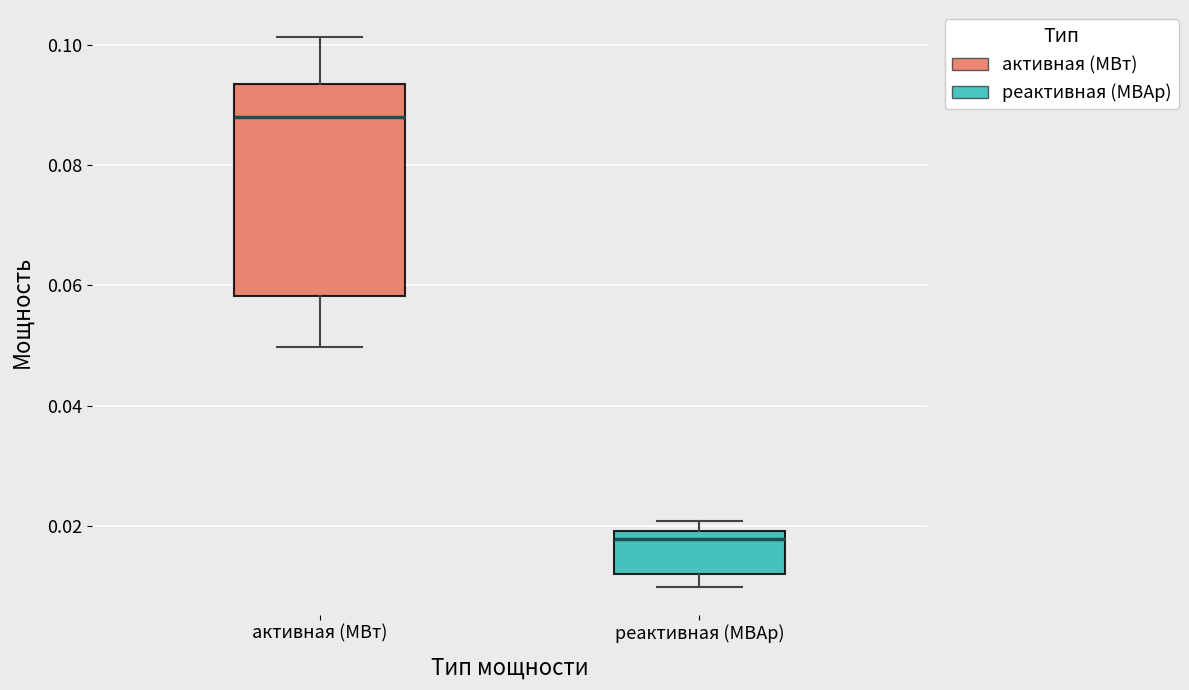

Reading left to right, transcribe this box plot: for each box, give where its median line is, the range the box spans, and where its two whiskers end, as read against the y-axis. The values are not printed on the chart, so give them approximately, as read against the axis.

активная (МВт): median 0.088, box 0.058 to 0.094, whiskers 0.050 to 0.102
реактивная (МВАр): median 0.018, box 0.012 to 0.020, whiskers 0.010 to 0.020 (just above the box's upper edge)